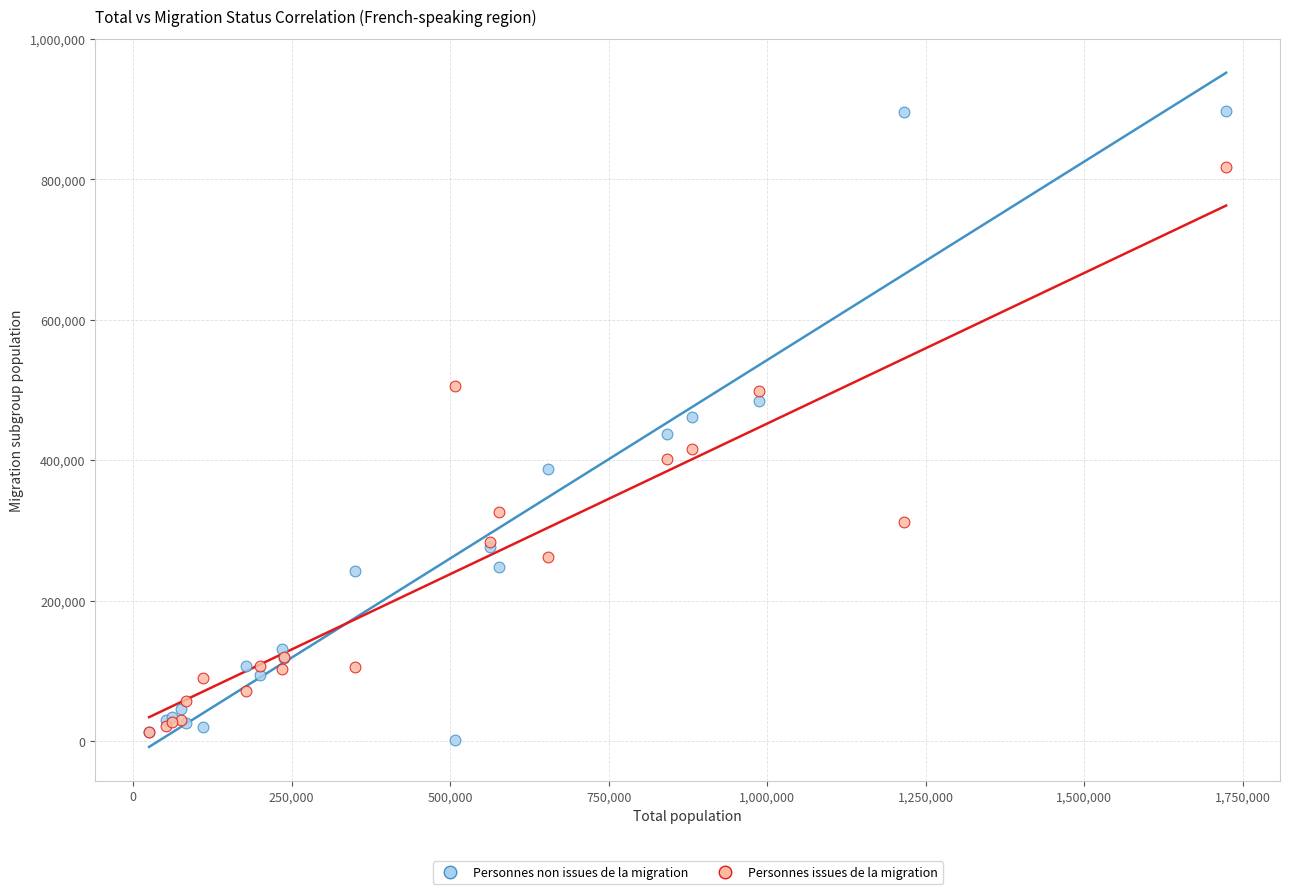

Which series reaches the maximum Y coordinate?

Personnes non issues de la migration